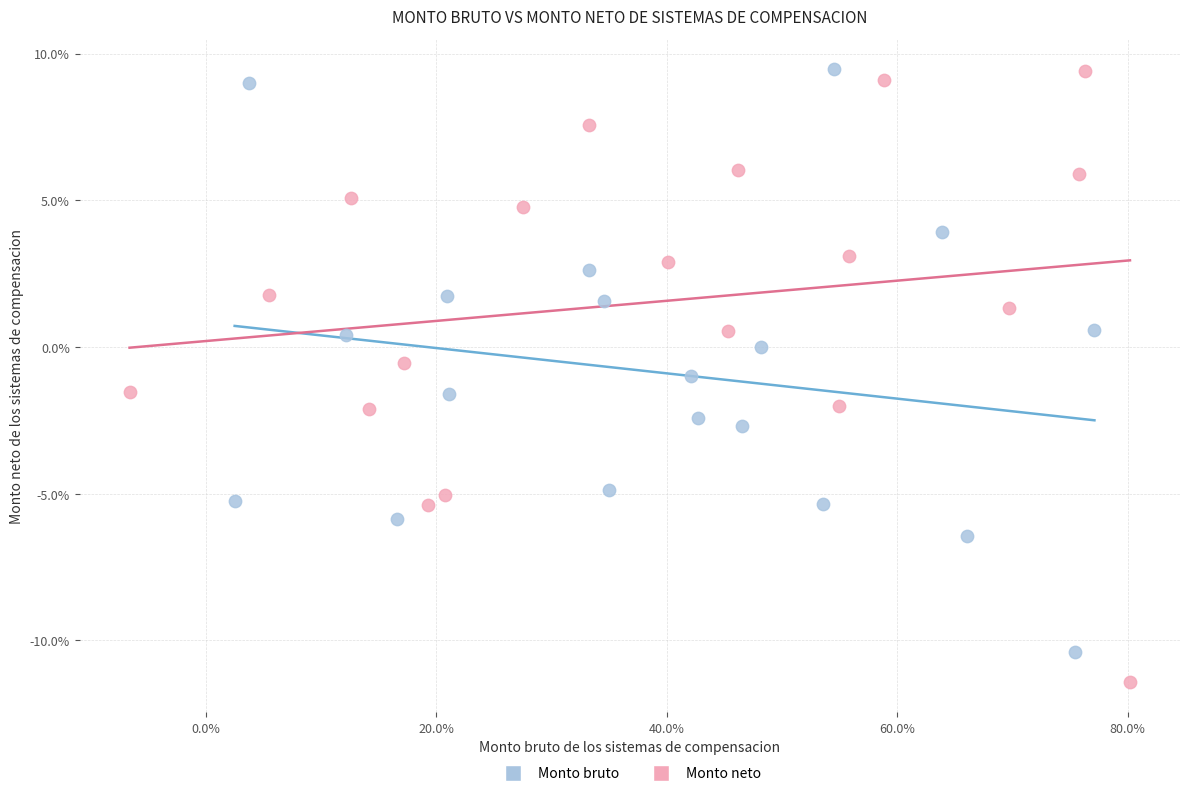

What are all the series names shown in the legend?

Monto bruto, Monto neto